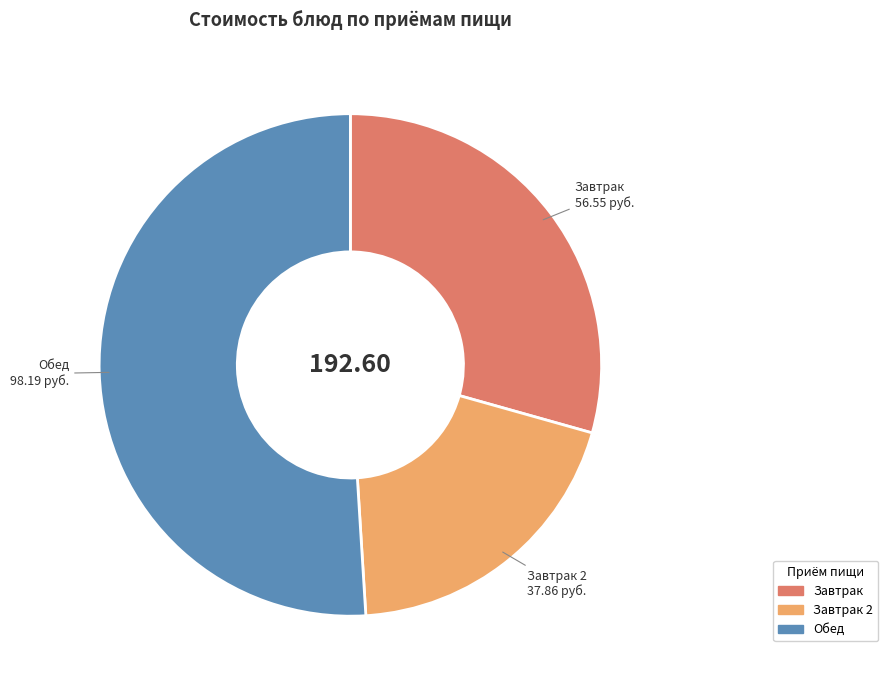

Does any single category account for the majority?

Yes